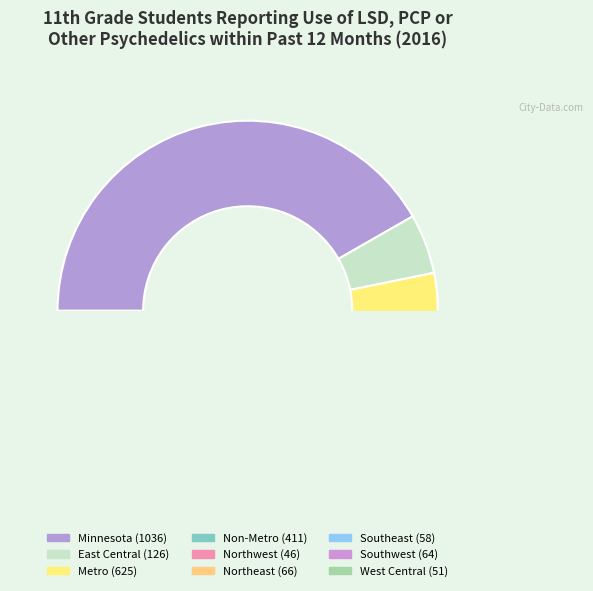

Is the sum of Northwest and West Central greater than half?

No